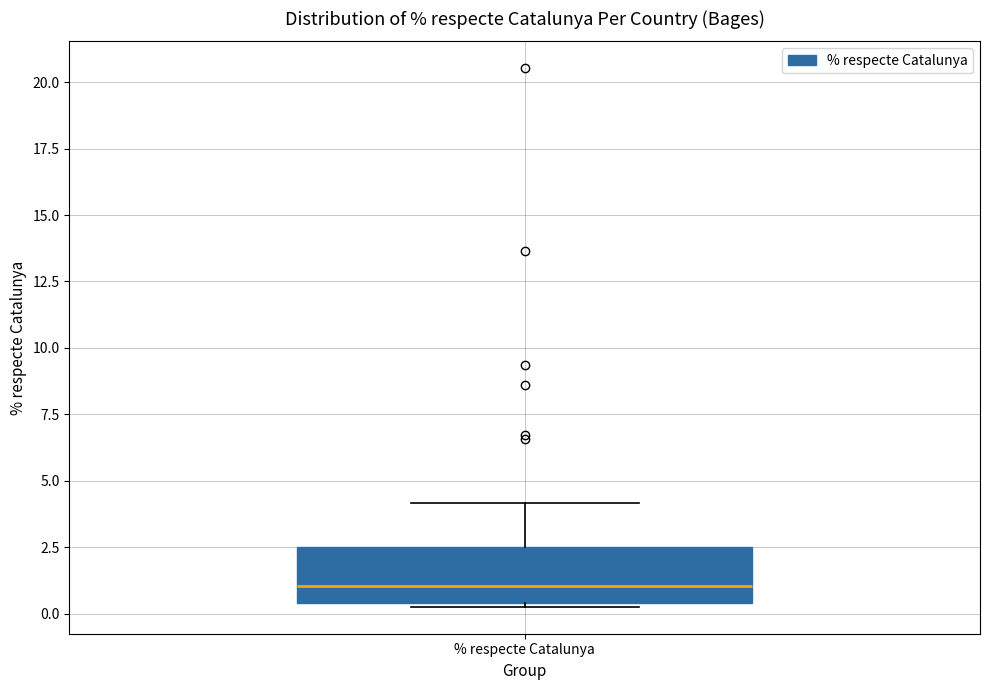

Where is the lower edge of the box for % respecte Catalunya on the y-axis? The values are not printed on the chart, so give them approximately, as read against the axis.

0.5